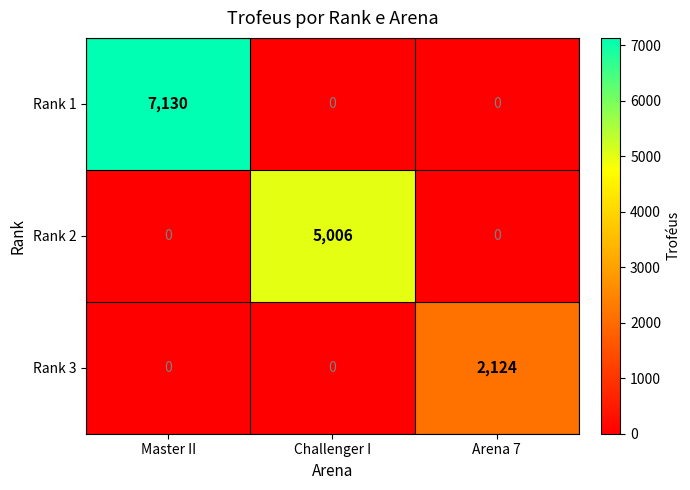

What is the average value of the Rank 2 series?

1669